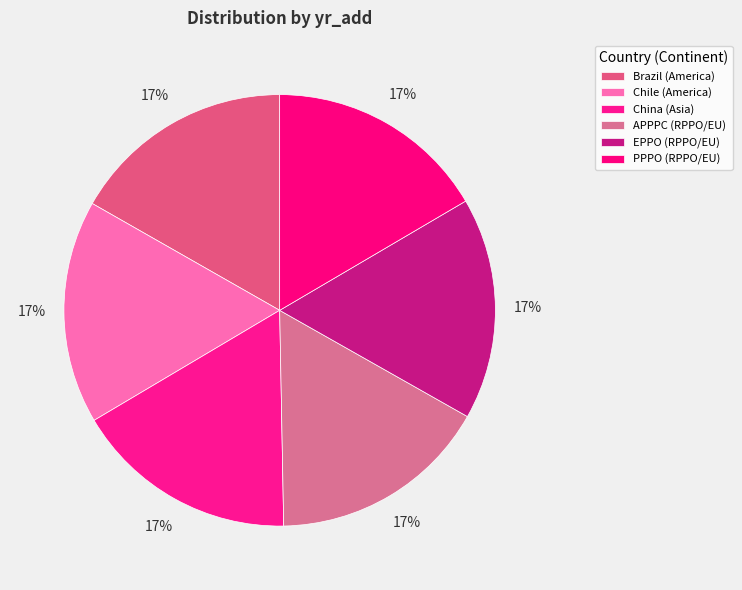

Is it true that Brazil (America) is 17% of the pie?

True